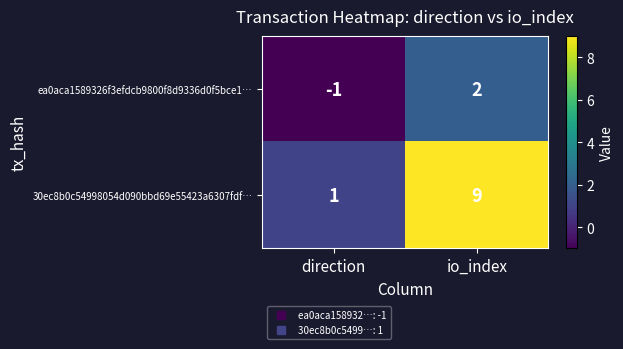

List the series in order of their overall mean, lowest first.

ea0aca1589326f3efdcb9800f8d9336d0f5bce1…, 30ec8b0c54998054d090bbd69e55423a6307fdf…